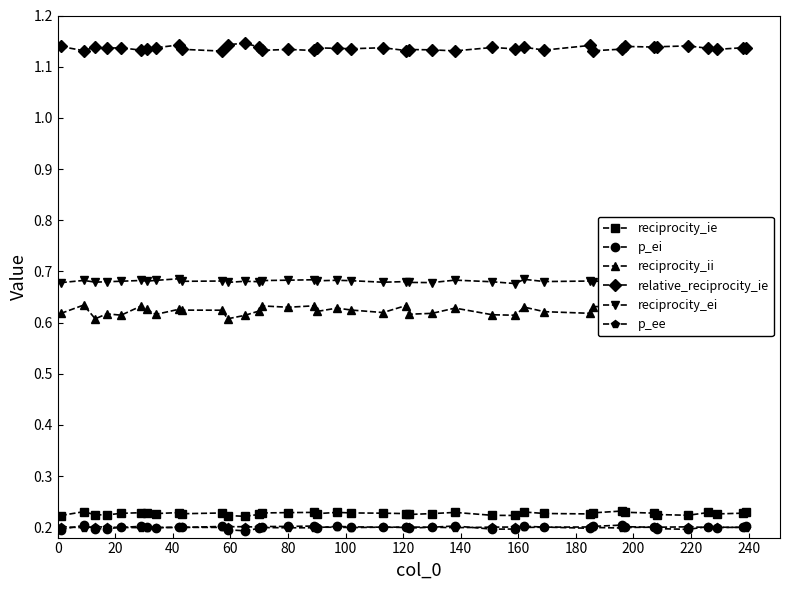

What are all the series names shown in the legend?

reciprocity_ie, p_ei, reciprocity_ii, relative_reciprocity_ie, reciprocity_ei, p_ee